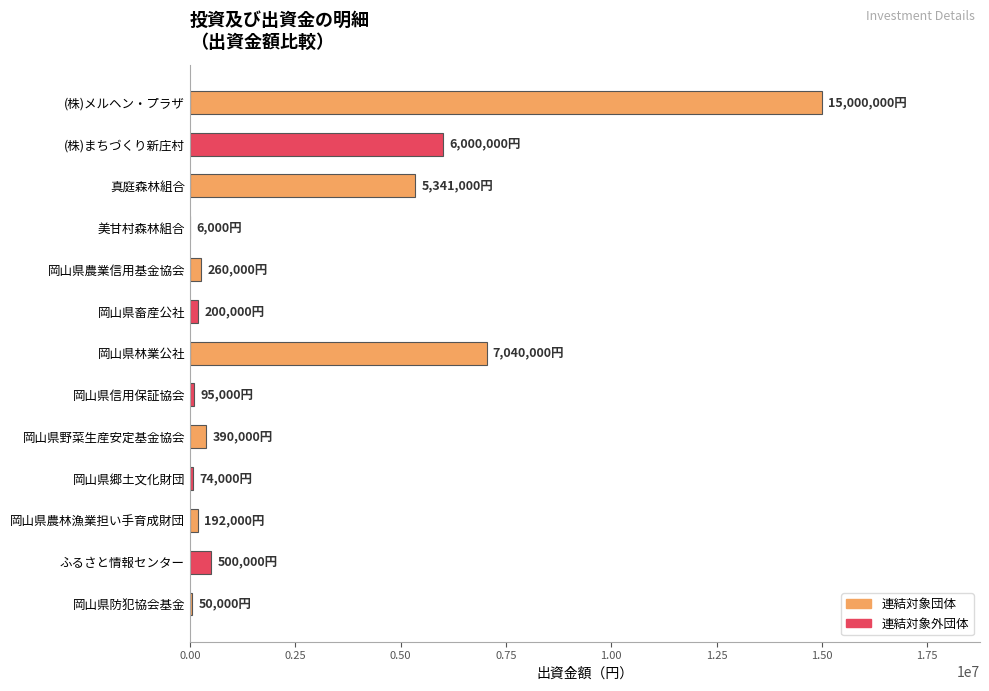

Count the number of categories in the chart.

13